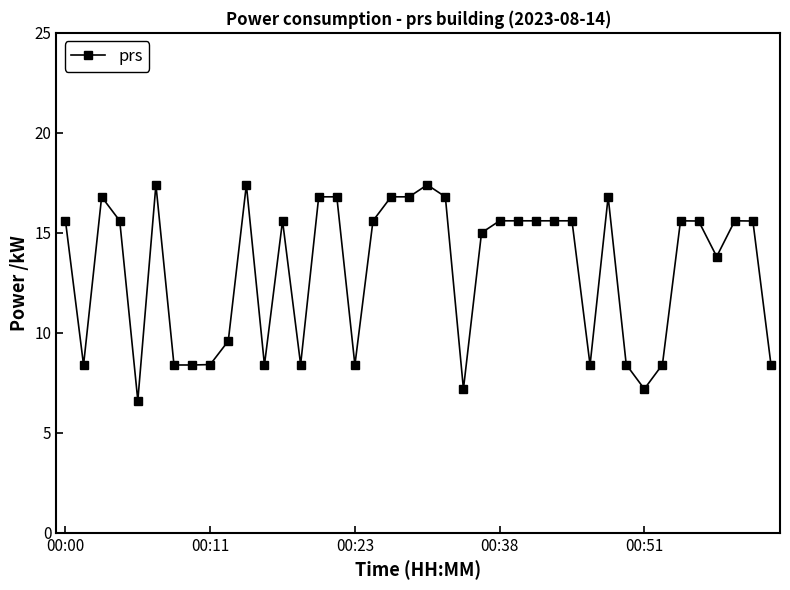

What is the smallest value displayed?

6.6